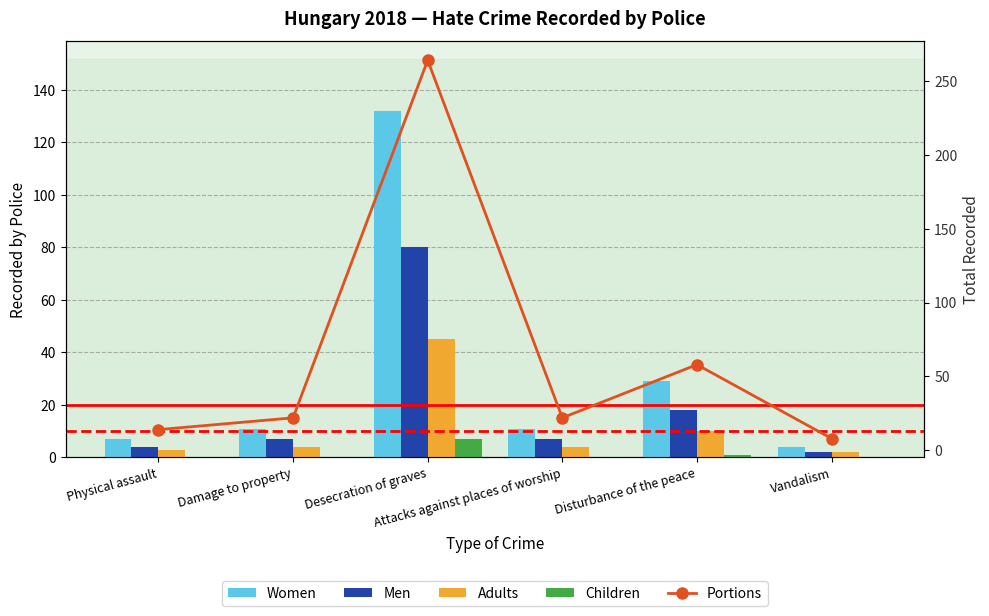

What is the label of the 2nd bar from the left?

Damage to property